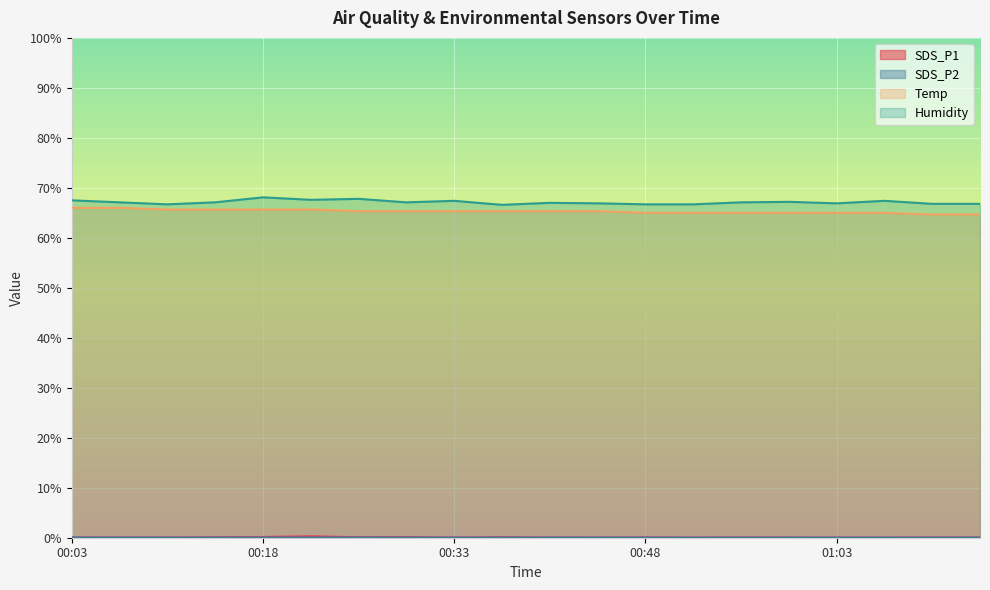

At how many categories does at least one series exceed 52?

20